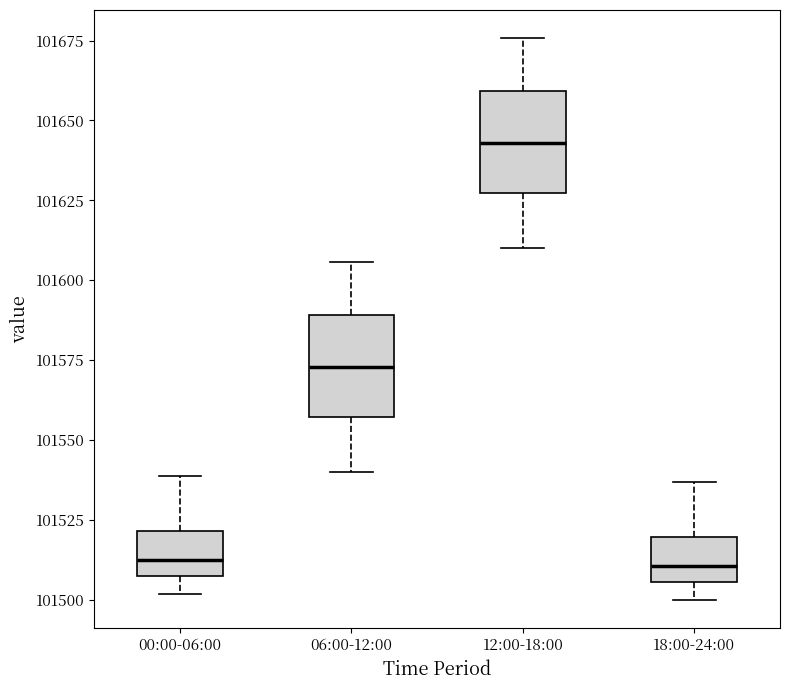

Reading left to right, read every box against the y-axis: the position of its median line, the range the box covers, and the ends of its whiskers. The values are not printed on the chart, so give them approximately, as read against the axis.

00:00-06:00: median 101510, box 101505 to 101520, whiskers 101500 to 101540
06:00-12:00: median 101575, box 101555 to 101590, whiskers 101540 to 101605
12:00-18:00: median 101645, box 101625 to 101660, whiskers 101610 to 101675
18:00-24:00: median 101510, box 101505 to 101520, whiskers 101500 to 101535